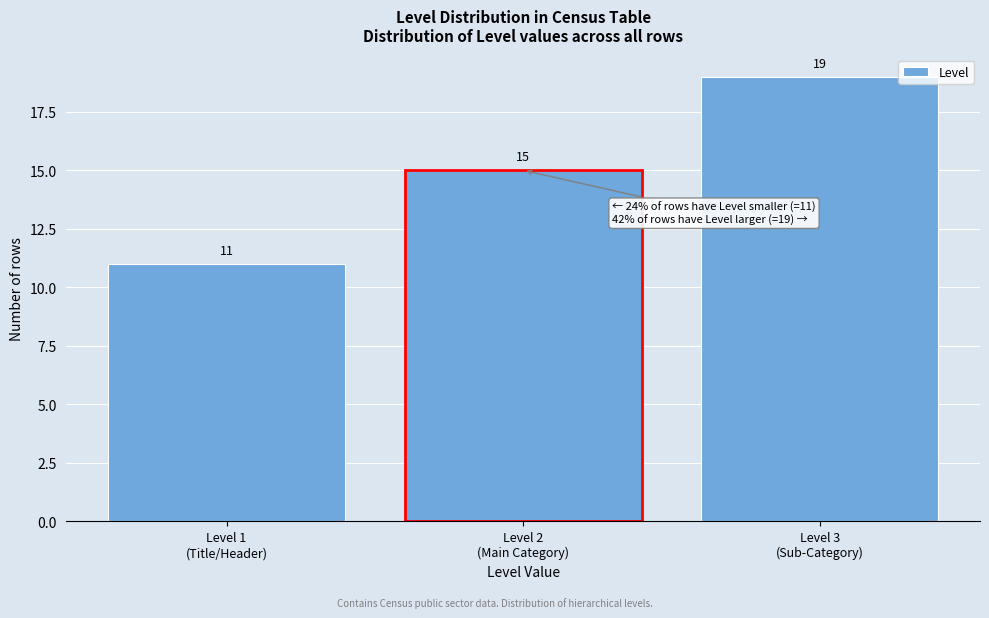

Reading left to right, transcribe all the data shown in this chart.

11	15	19